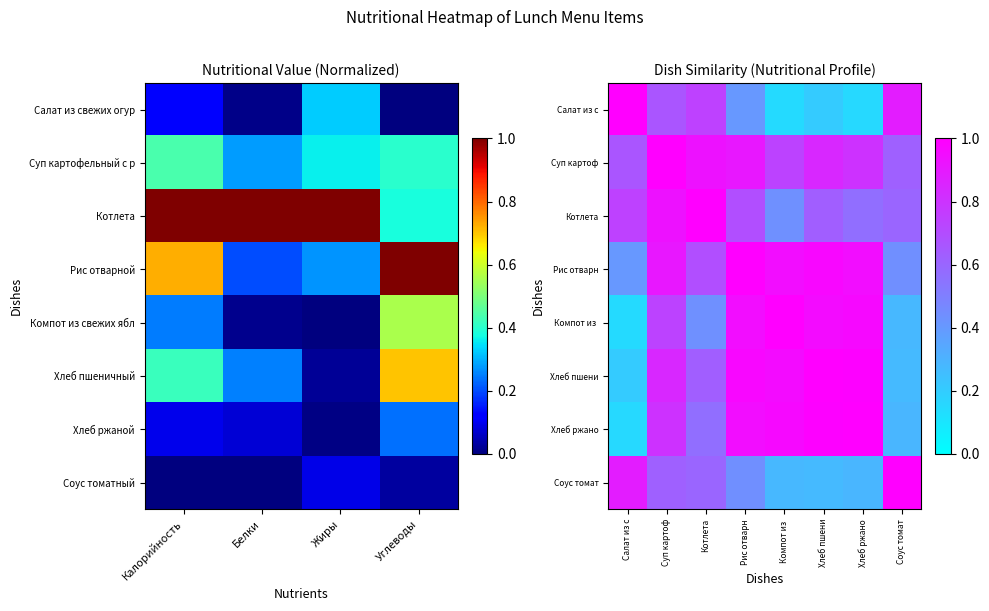

At how many categories does at least one series exceed 0?

8